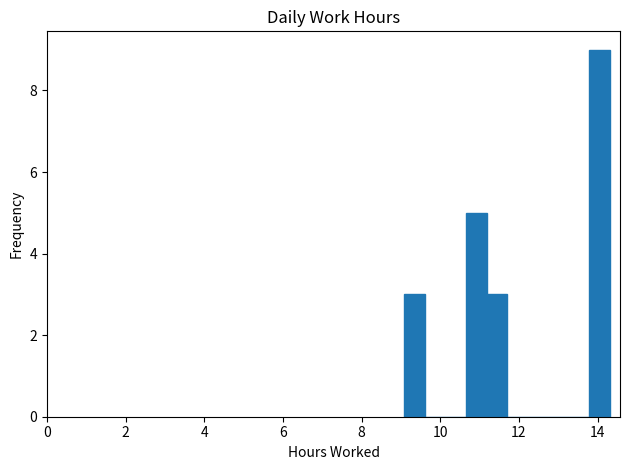

Around what value on the x-axis is the tallest bar? Give the approximate position of its centre, as read against the axis.

14.0